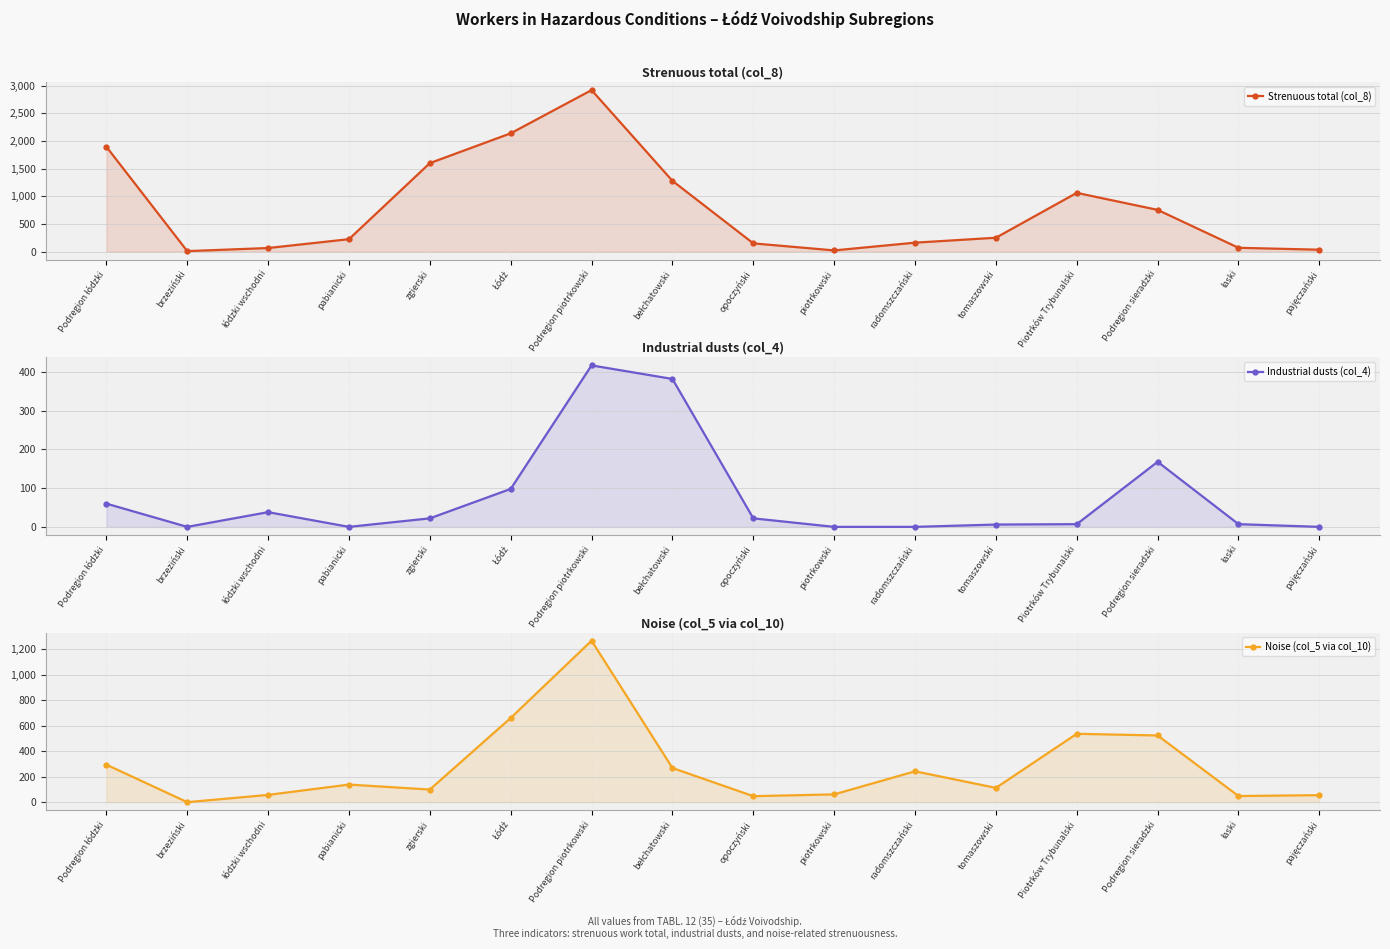

How many lines are shown in the chart?

3